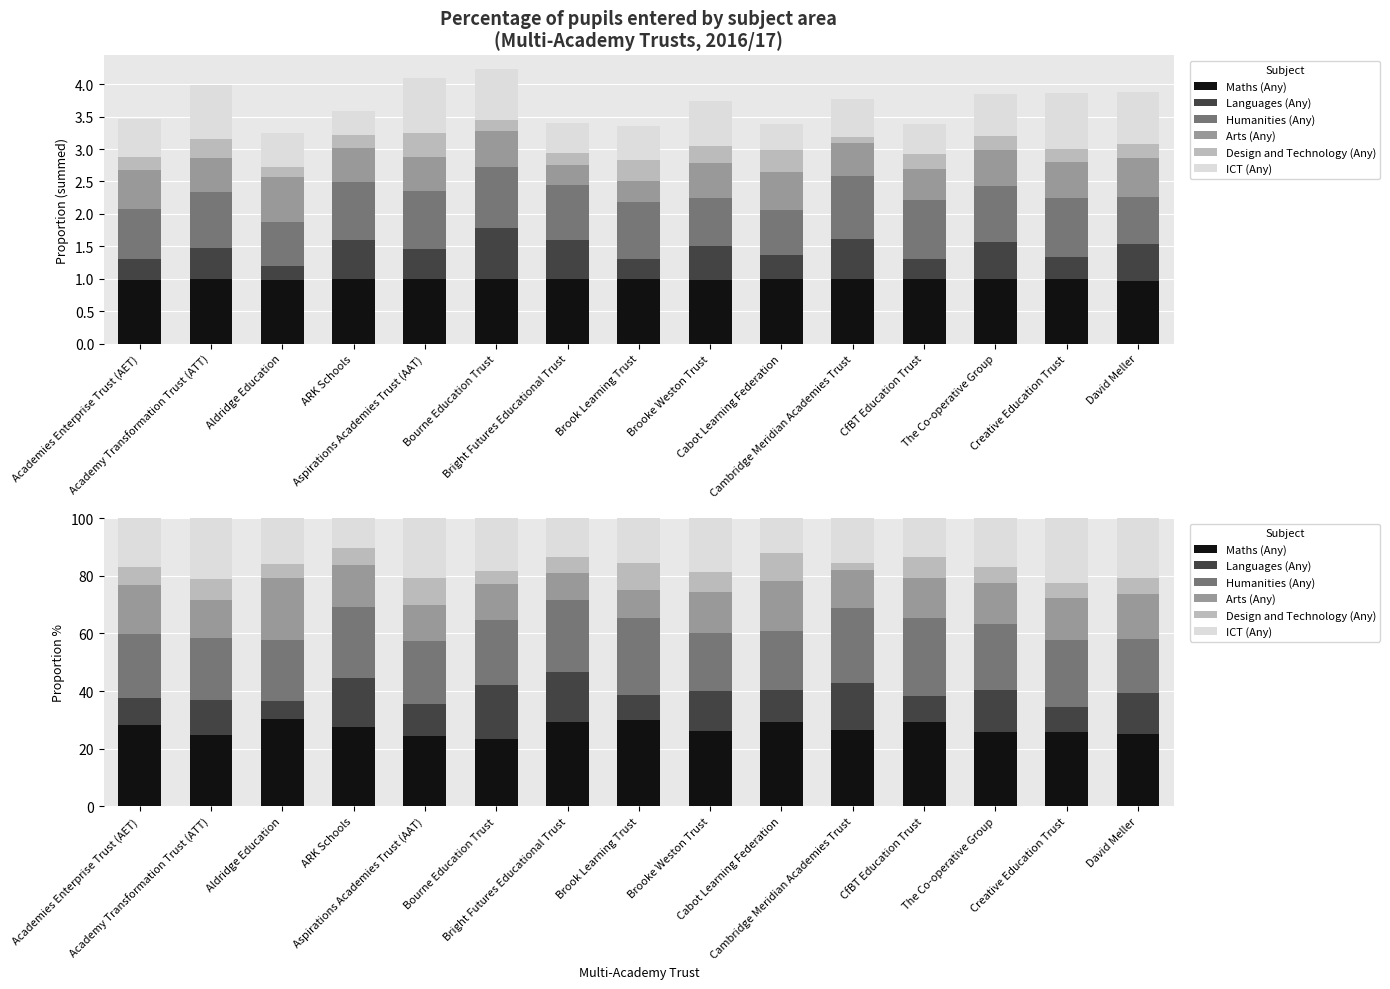

How many values in the Arts (Any) series are below 14?

7